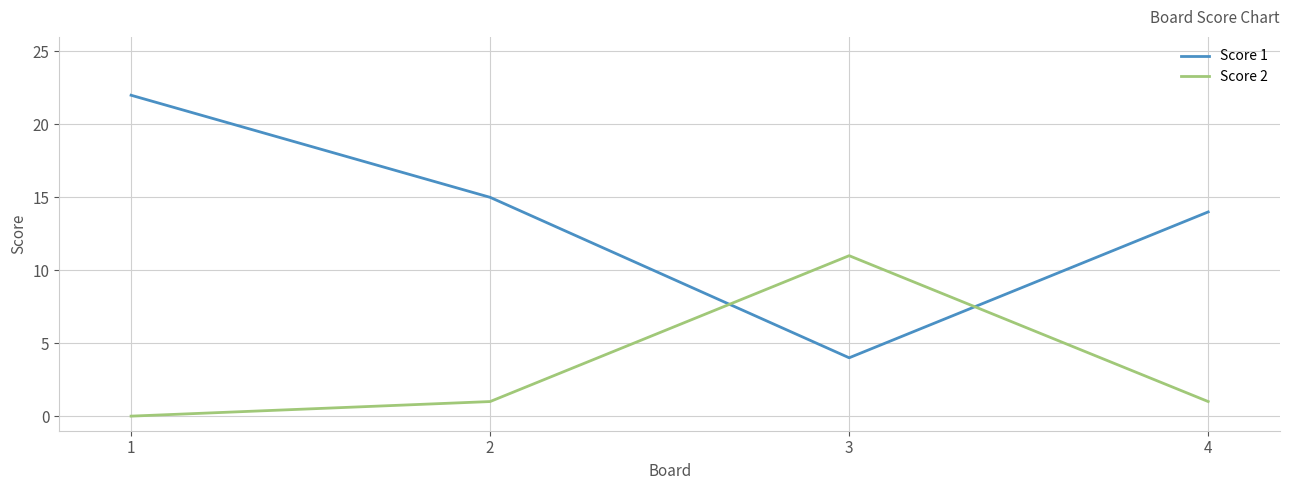

What is the average value of the Score 2 series?

3